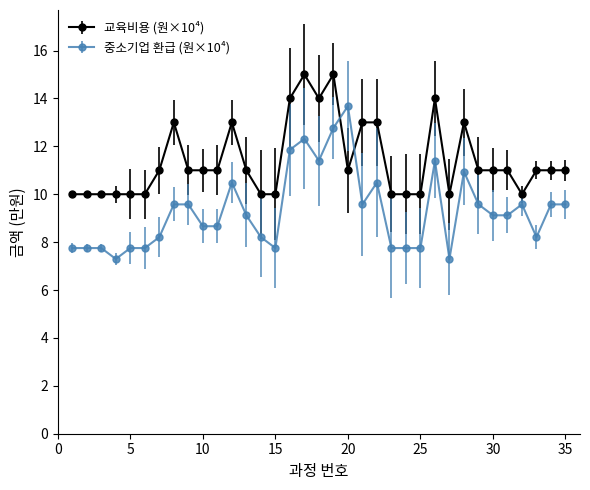

Rank the series by their maximum value, from highest to lowest.

교육비용 (원×10⁴), 중소기업 환급 (원×10⁴)